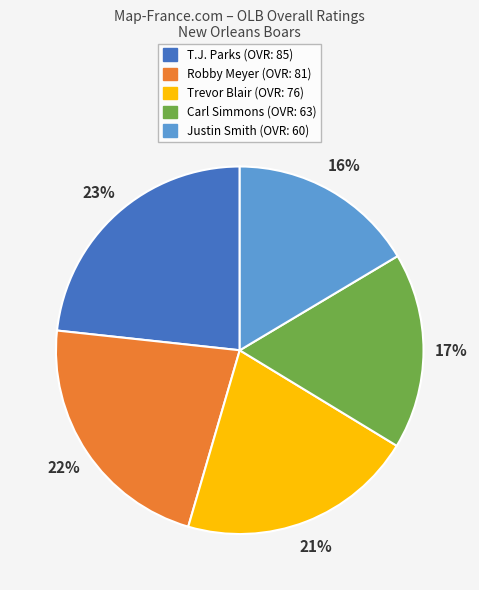

To the nearest percent, what percentage of the pie is Robby Meyer?

22%